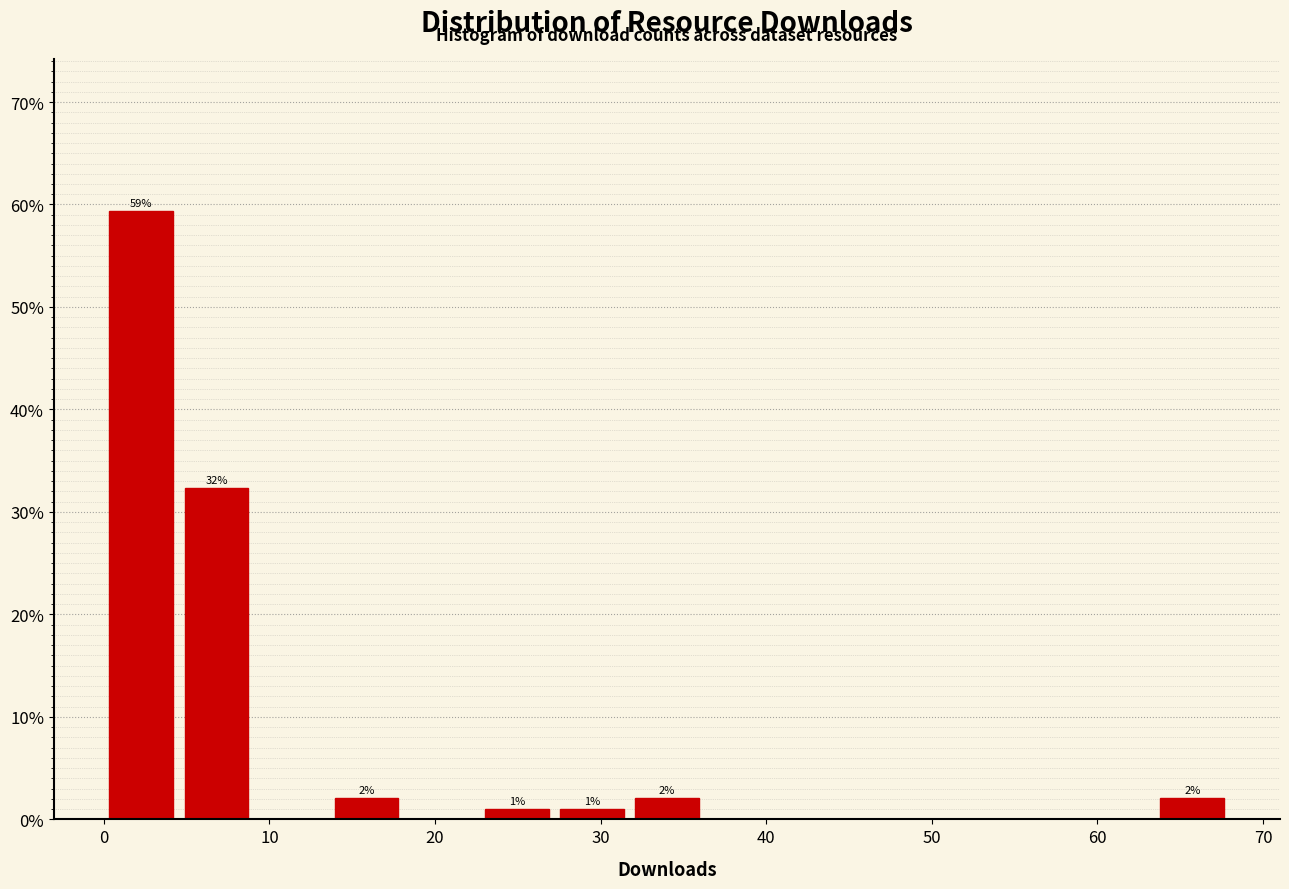

Over which range of the x-axis is the bar tallest?

0 to 5